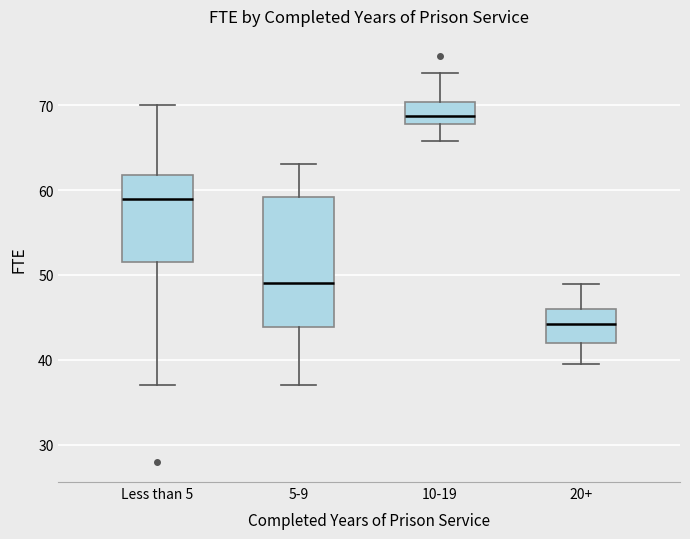

Which box is the tallest, from its lower edge to its upper edge?

5-9